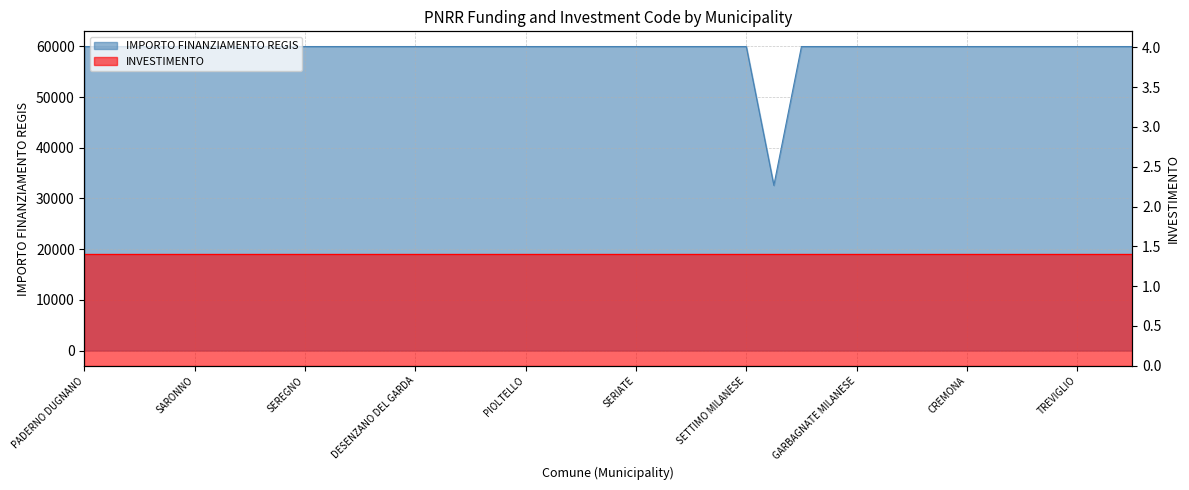

Rank the categories by value from highest to lowest.

PADERNO DUGNANO, ROMANO DI LOMBARDIA, LIMBIATE, PAVIA, SARONNO, LAINATE, BUCCINASCO, BOLLATE, SEREGNO, MAGENTA, VIGEVANO, VOGHERA, DESENZANO DEL GARDA, LISSONE, CORNAREDO, PARABIAGO, PIOLTELLO, BRESSO, SUZZARA, CERNUSCO SUL NAVIGLIO, SERIATE, SAN DONATO MILANESE, MANTOVA, SEGRATE, SETTIMO MILANESE, CORSICO, TREZZANO SUL NAVIGLIO, GARBAGNATE MILANESE, MEDA, CESANO BOSCONE, CANTU, CREMONA, BRUGHERIO, RHO, CINISELLO BALSAMO, TREVIGLIO, LUMEZZANE, GIUSSANO, GALBIATE